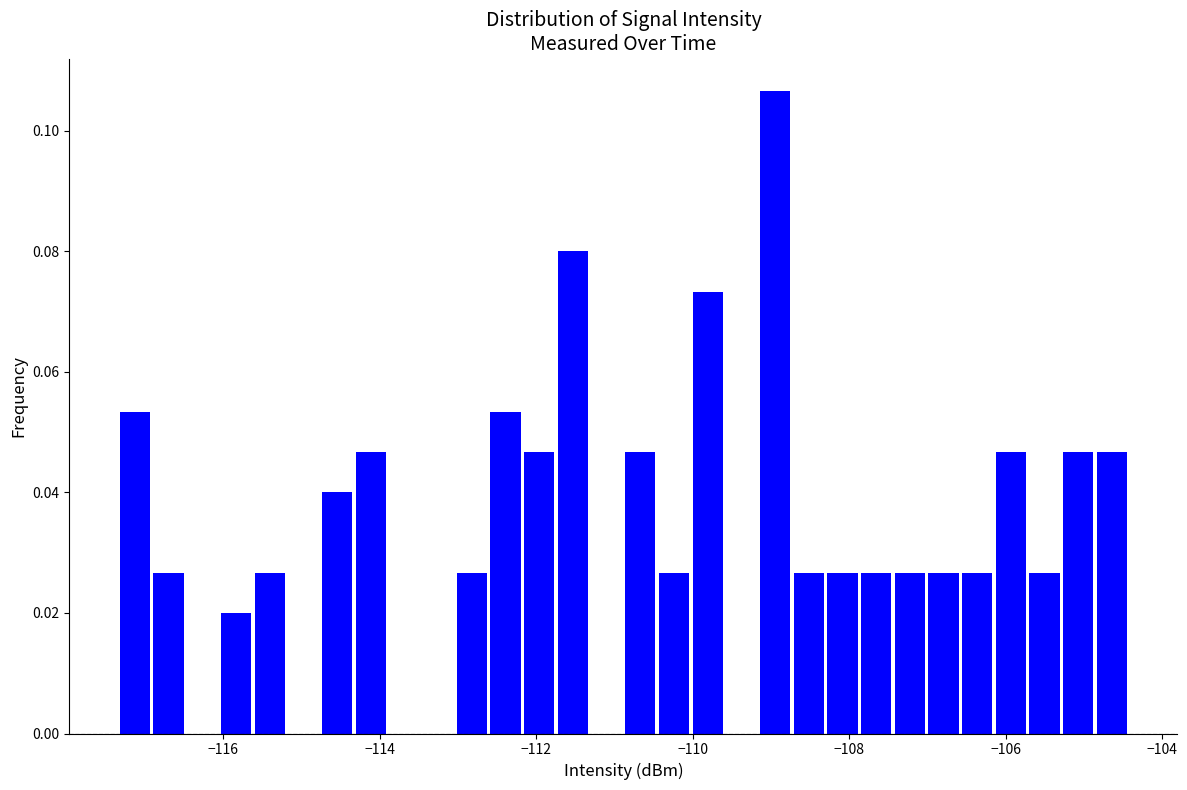

Read against the x-axis, roughly where is the centre of the tallest bar?

-109.0